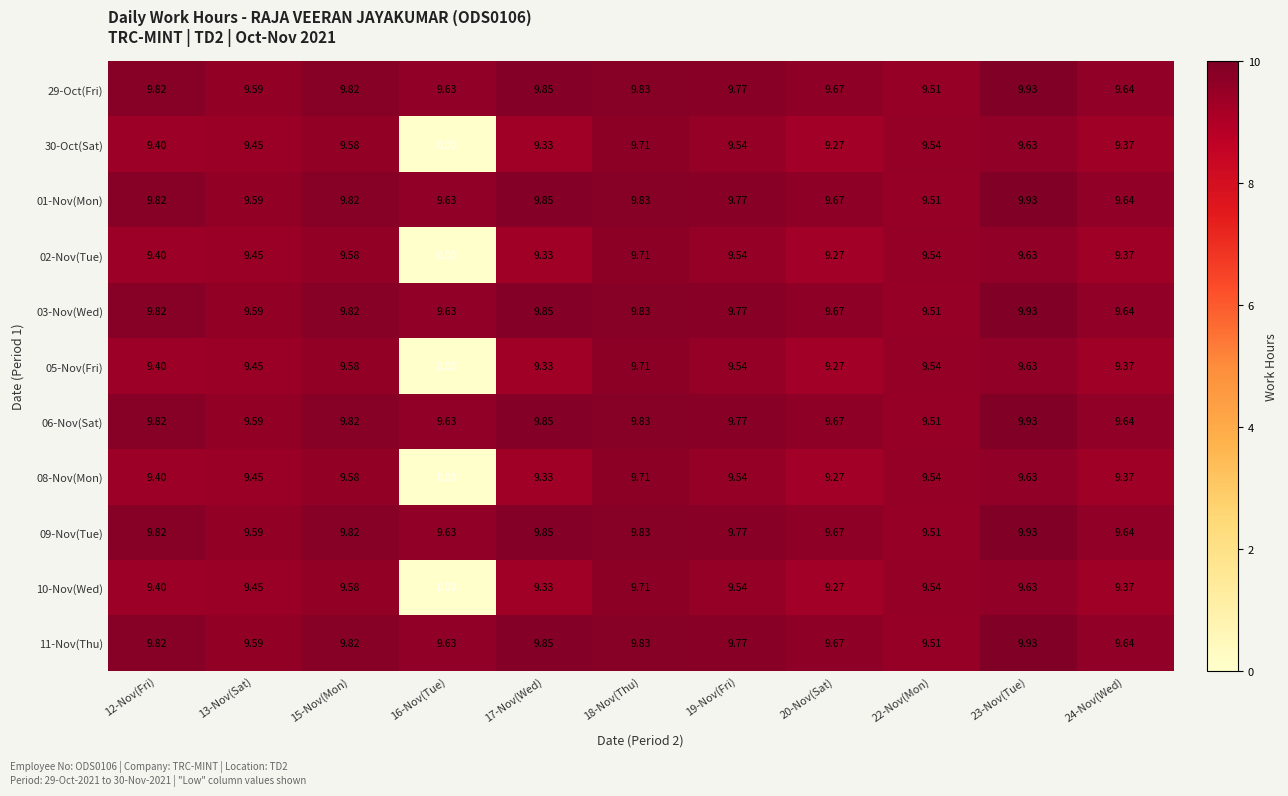

How many data points does each series have?

11